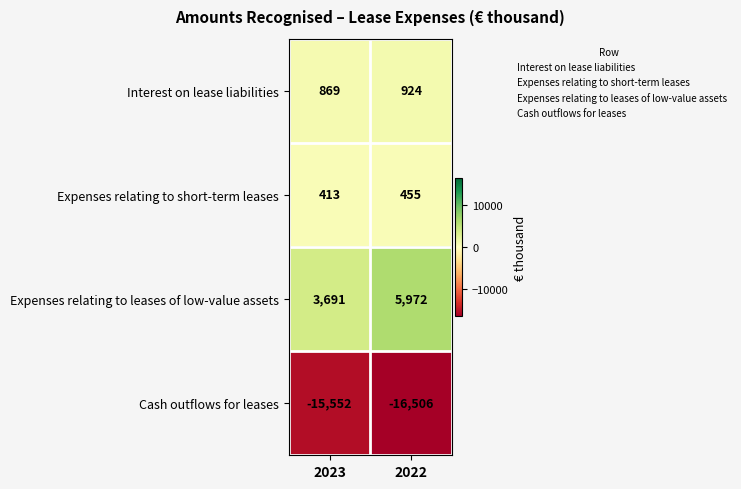

Which label corresponds to the smallest value in the chart?

2022